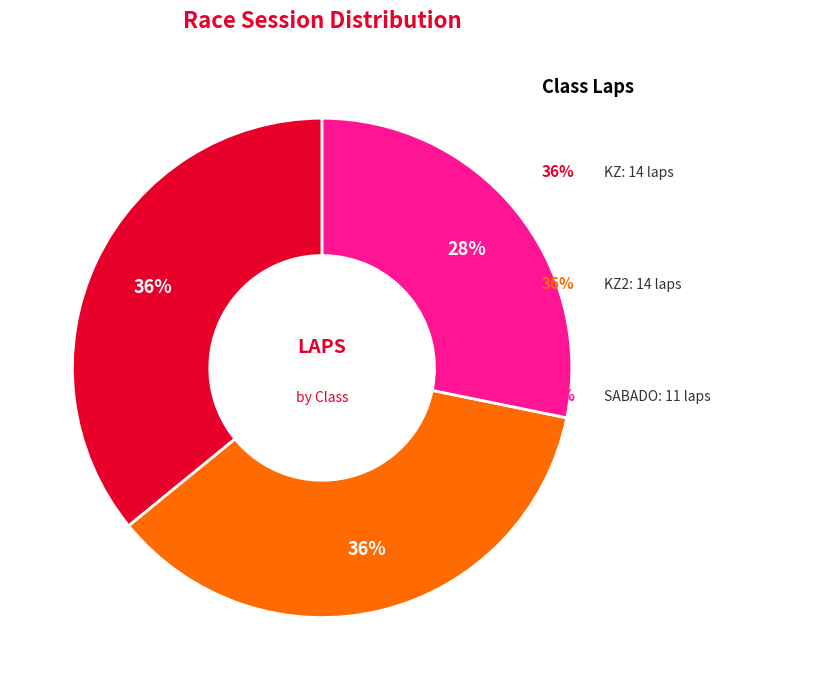

To the nearest percent, what is the average slice percentage?

33%